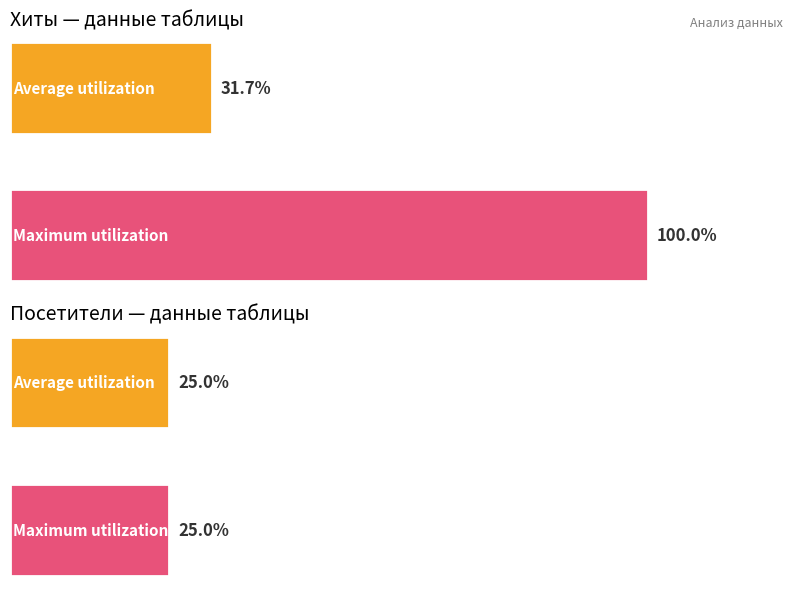

Which series has the widest spread of values?

Хиты